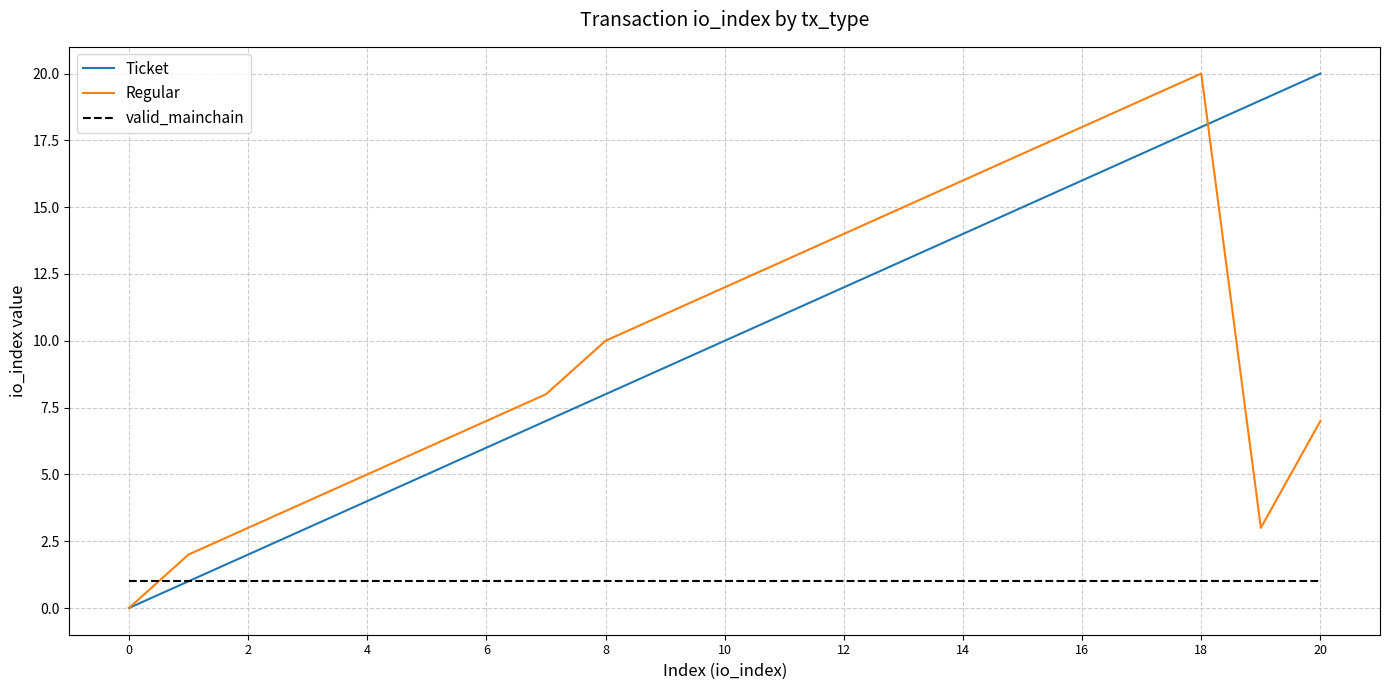

What is the greatest value displayed?

20